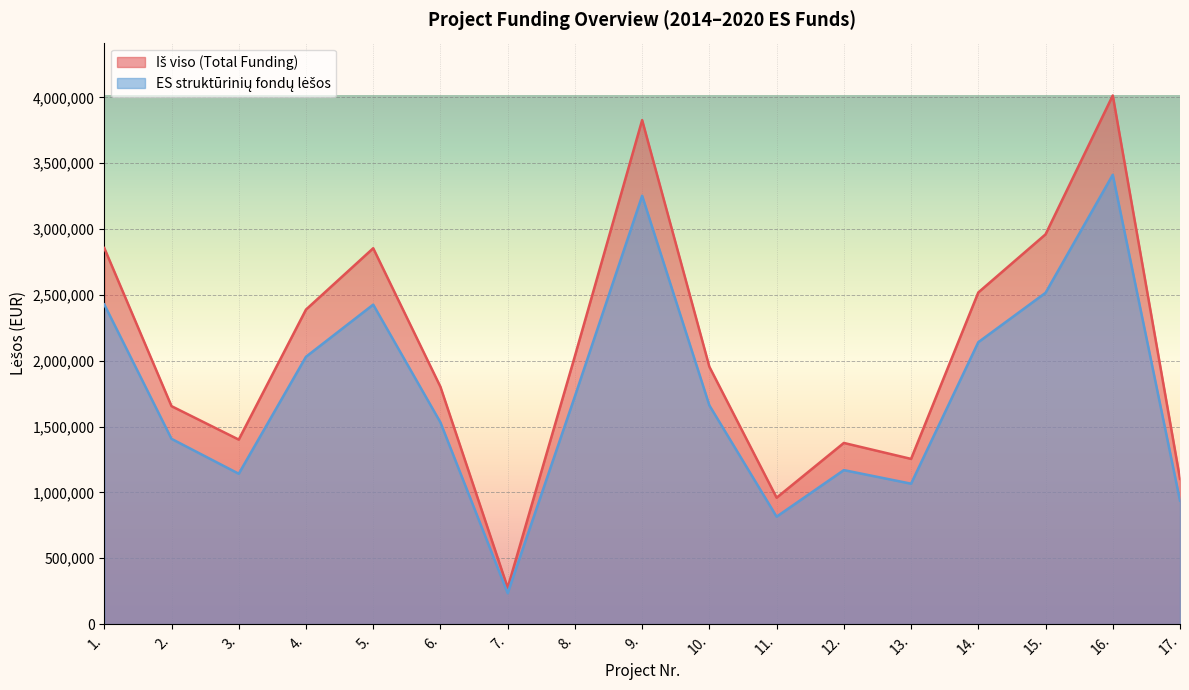

Reading left to right, extract all data points from this chart.

Iš viso (Total Funding): 1.=2856000.0	2.=1655201.0	3.=1401149.2	4.=2388448.9	5.=2854292.5	6.=1801822.2	7.=276534.0	8.=2035596.0	9.=3827186.3	10.=1954159.2	11.=959999.8	12.=1375851.2	13.=1254645.9	14.=2518551.6	15.=2959784.8	16.=4014288.1	17.=1103132.0
ES struktūrinių fondų lėšos: 1.=2427600.0	2.=1406920.9	3.=1141942.7	4.=2030181.6	5.=2426148.6	6.=1531548.8	7.=235053.9	8.=1730256.6	9.=3253108.4	10.=1661035.4	11.=815999.8	12.=1169473.5	13.=1066449.0	14.=2140768.8	15.=2515817.1	16.=3412144.9	17.=937662.2